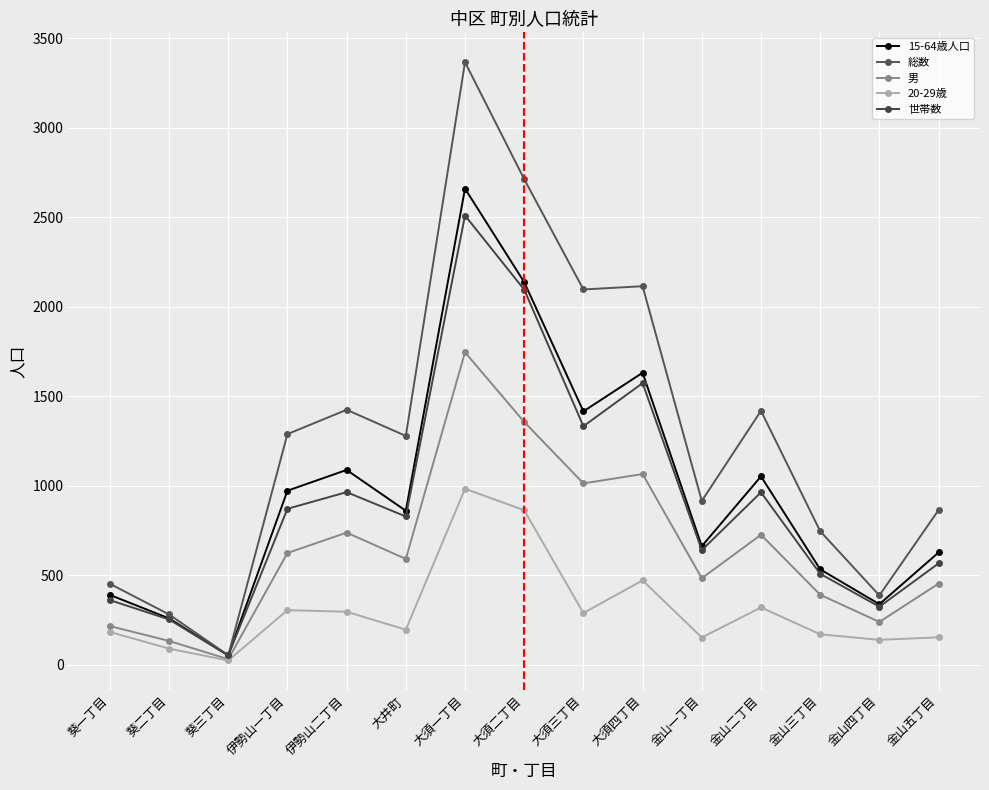

How many distinct data groups are displayed?

5